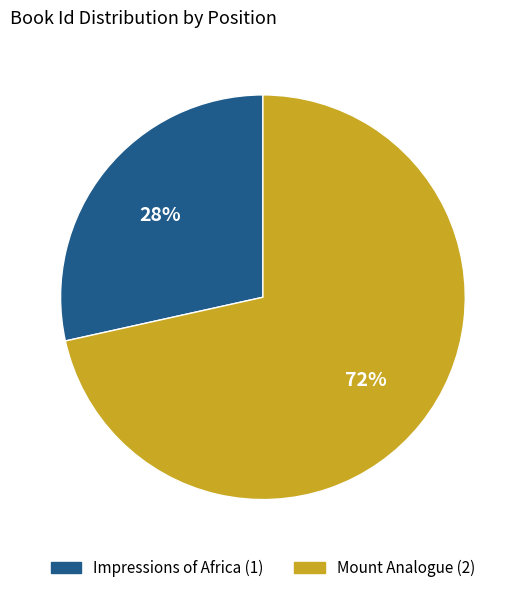

To the nearest percent, what portion does Mount Analogue (2) represent?

72%